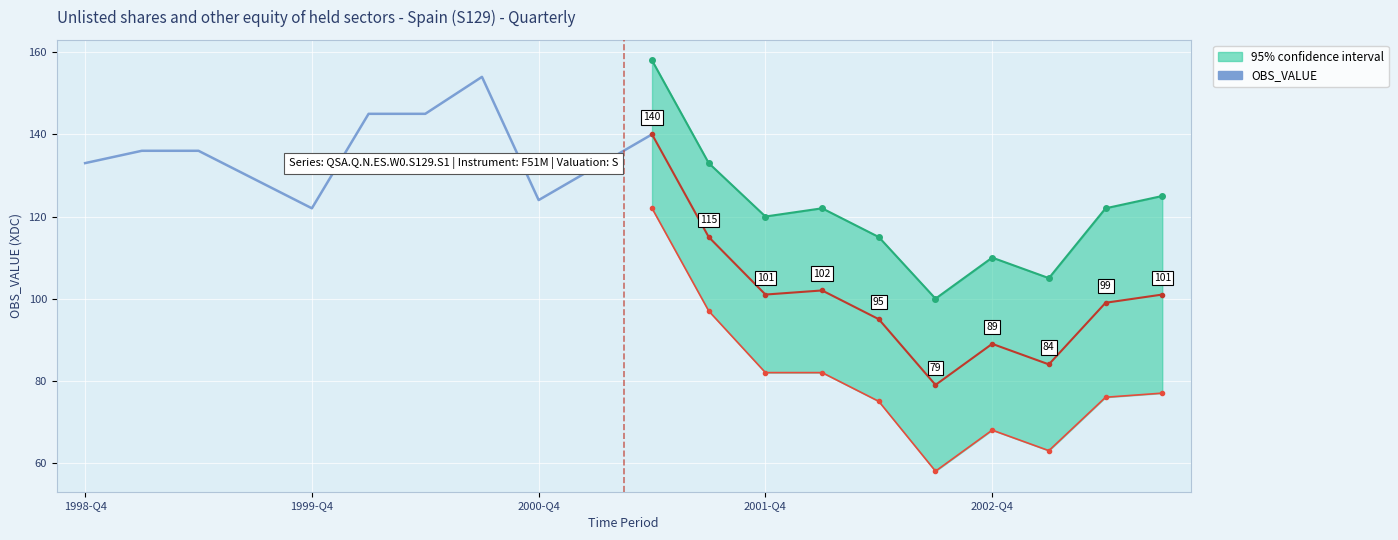

How many points are higher than both their immediate neighbors (excluding endpoints)?

1